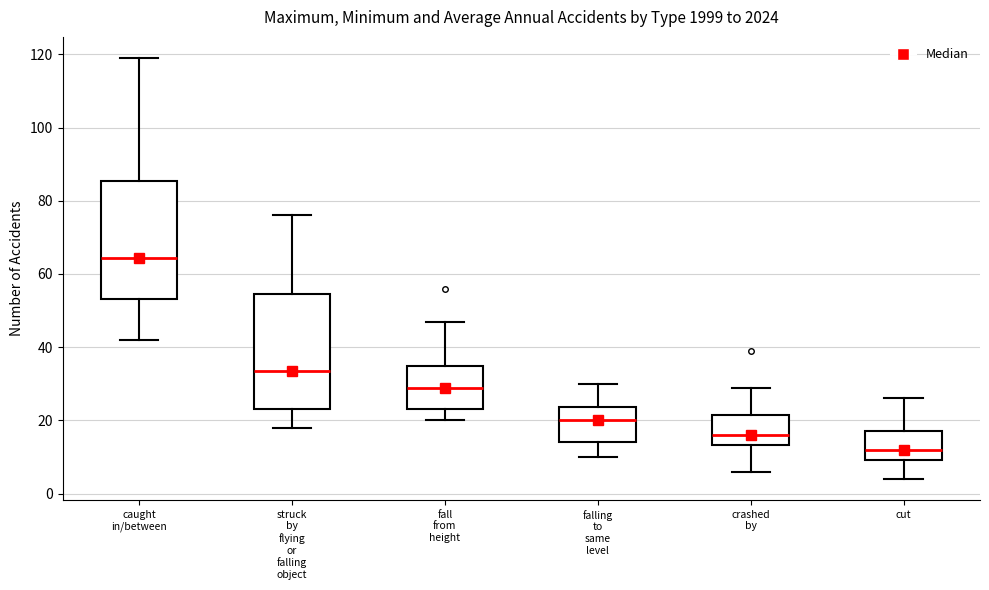

Where is the upper edge of the box for fall from height on the y-axis? The values are not printed on the chart, so give them approximately, as read against the axis.

36